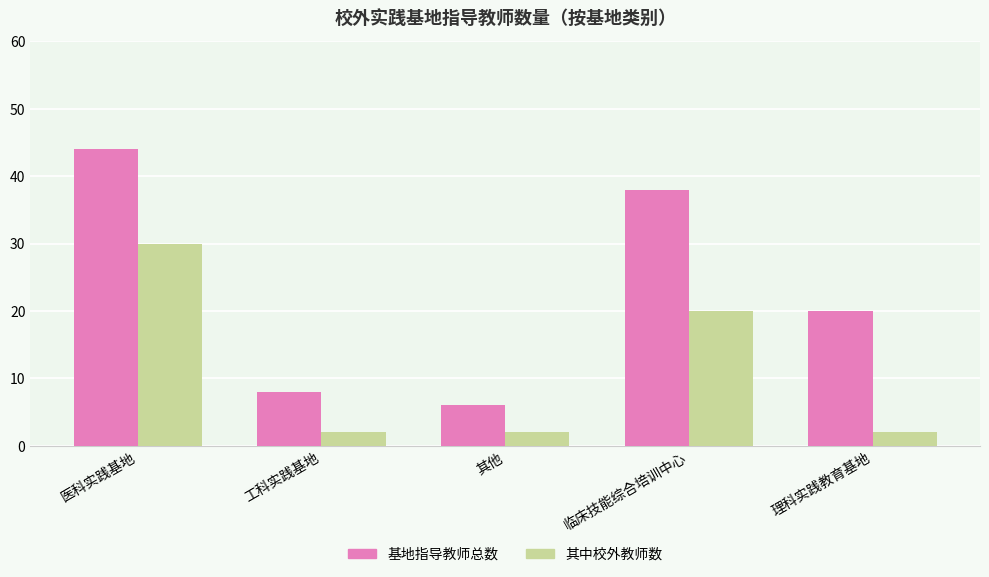

What is the sum of the 其中校外教师数 values at 其他 and 工科实践基地?

4